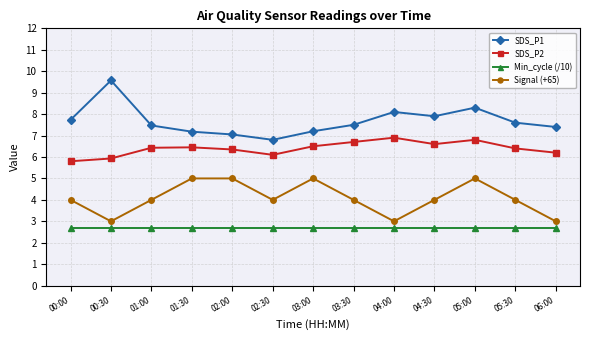

What is the sum of all SDS_P2 values?

83.2